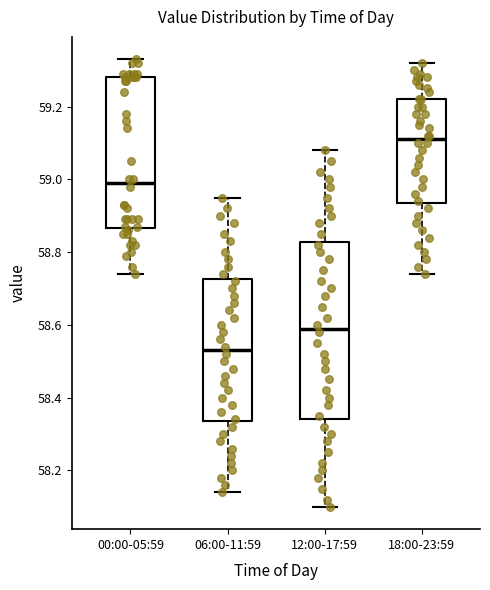

Reading left to right, transcribe this box plot: for each box, give where its median line is, the range the box spans, and where its two whiskers end, as read against the y-axis. The values are not printed on the chart, so give them approximately, as read against the axis.

00:00-05:59: median 59.00, box 58.86 to 59.28, whiskers 58.74 to 59.34
06:00-11:59: median 58.54, box 58.34 to 58.72, whiskers 58.14 to 58.96
12:00-17:59: median 58.60, box 58.34 to 58.82, whiskers 58.10 to 59.08
18:00-23:59: median 59.12, box 58.94 to 59.22, whiskers 58.74 to 59.32